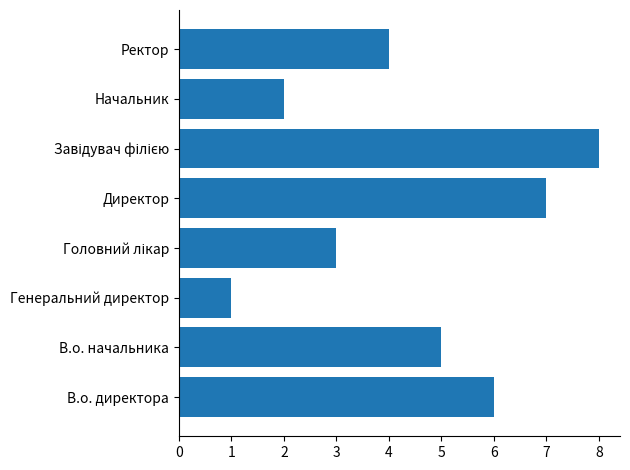

Does the chart contain stacked bars?

No